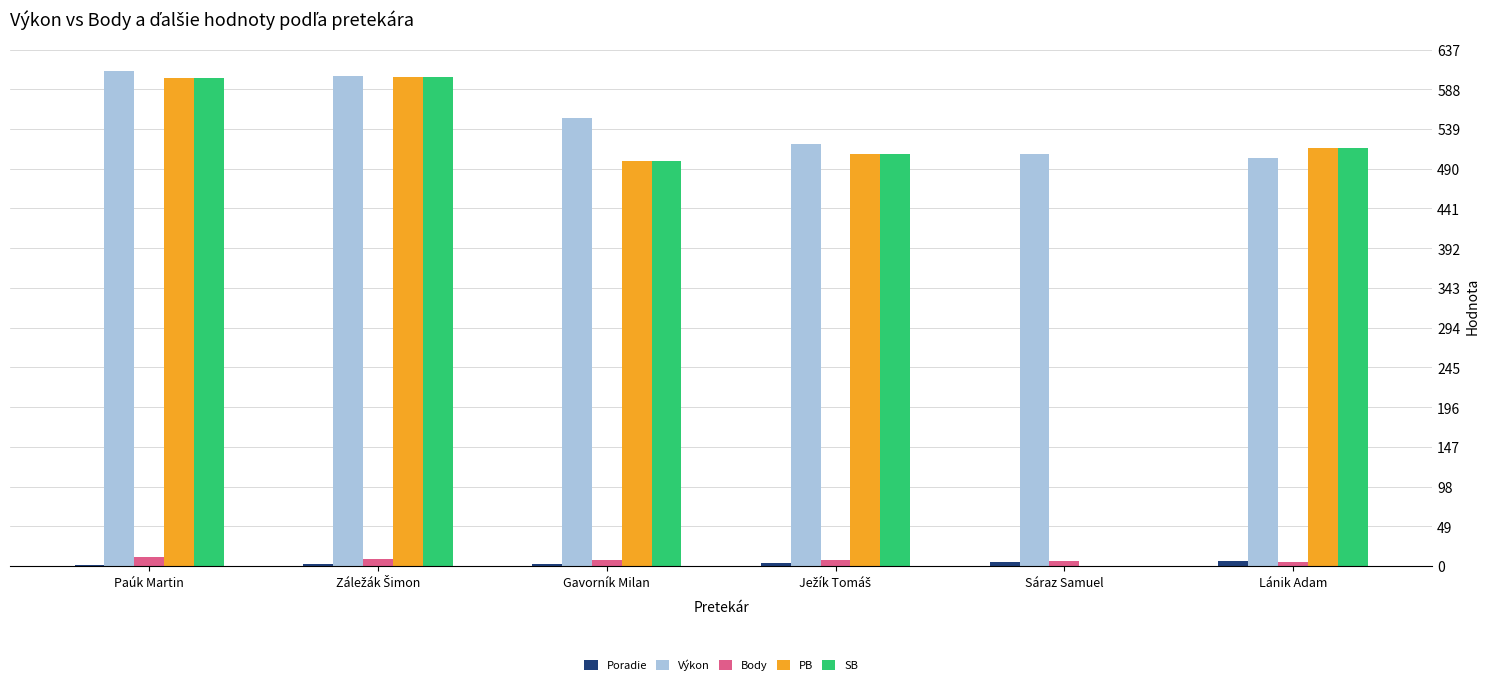

Where is PB nearest to the value 301?

Gavorník Milan